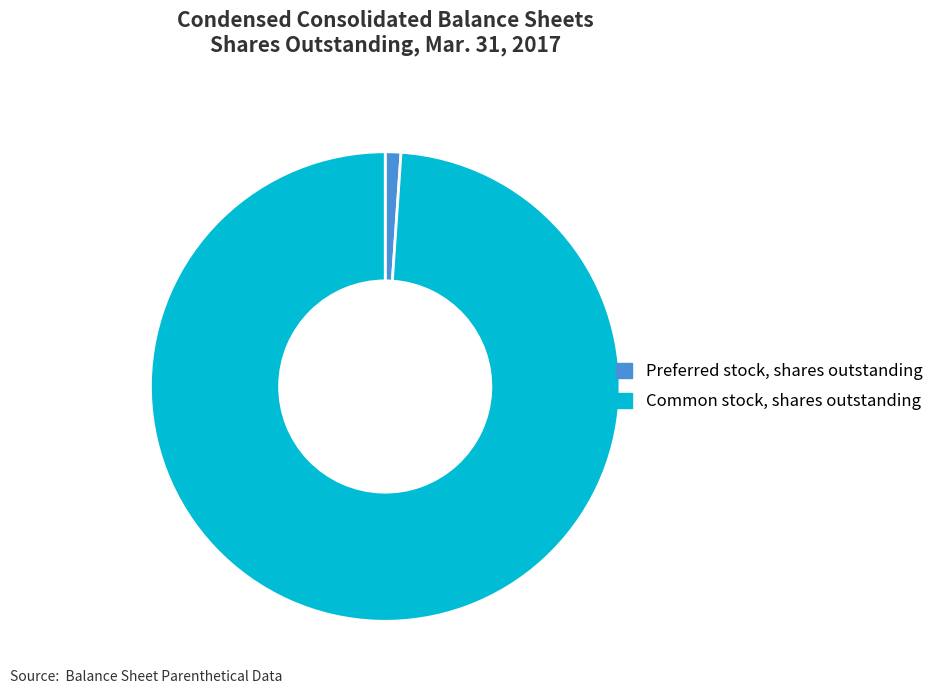

Combined, do Preferred stock, shares outstanding and Common stock, shares outstanding account for over 50%?

Yes